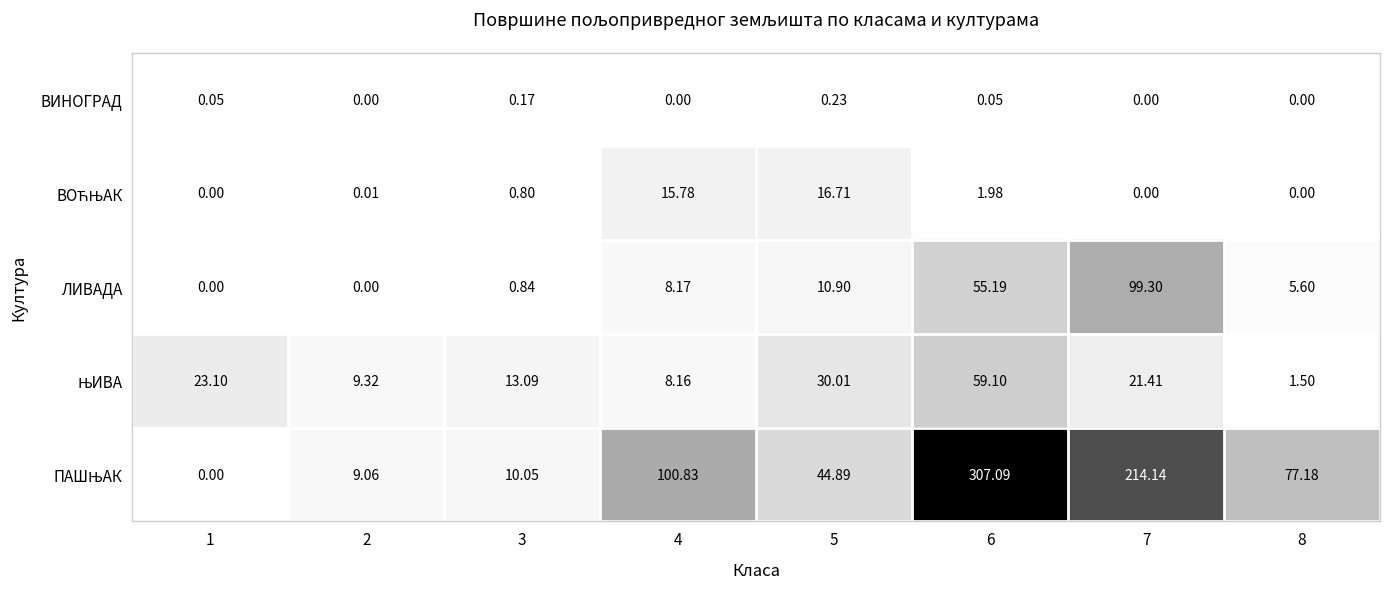

Count the number of categories in the chart.

8